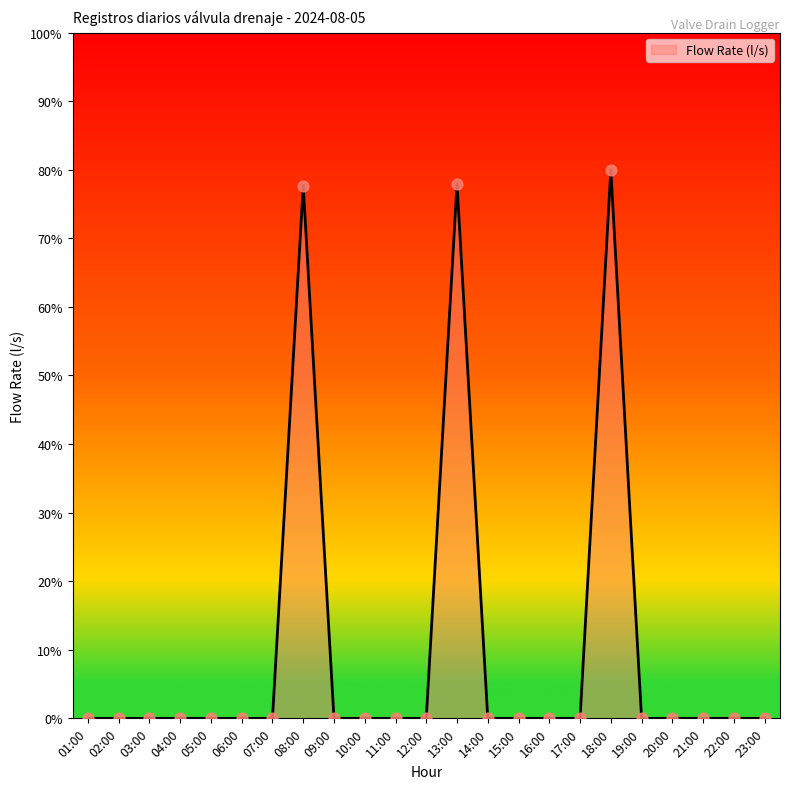

What is the difference between the maximum and minimum values?

80.0